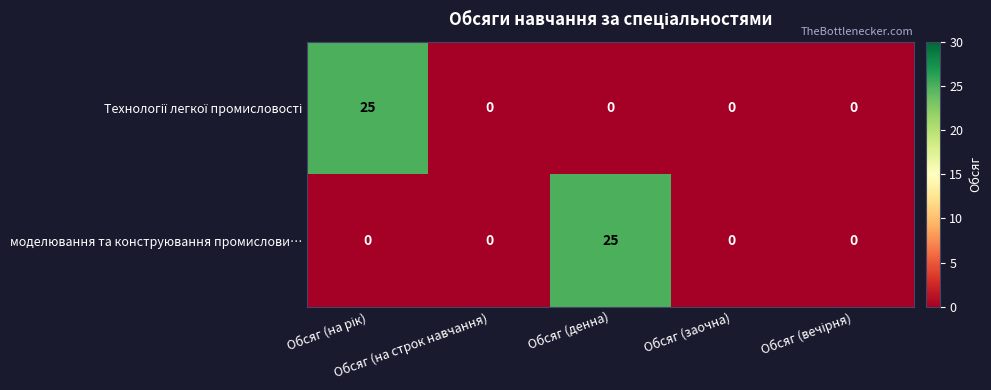

What is the maximum value shown in the chart?

25